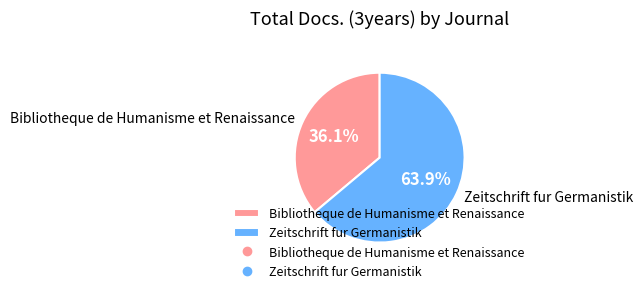

What is the ratio of the value at Bibliotheque de Humanisme et Renaissance to the value at Zeitschrift fur Germanistik?

0.6